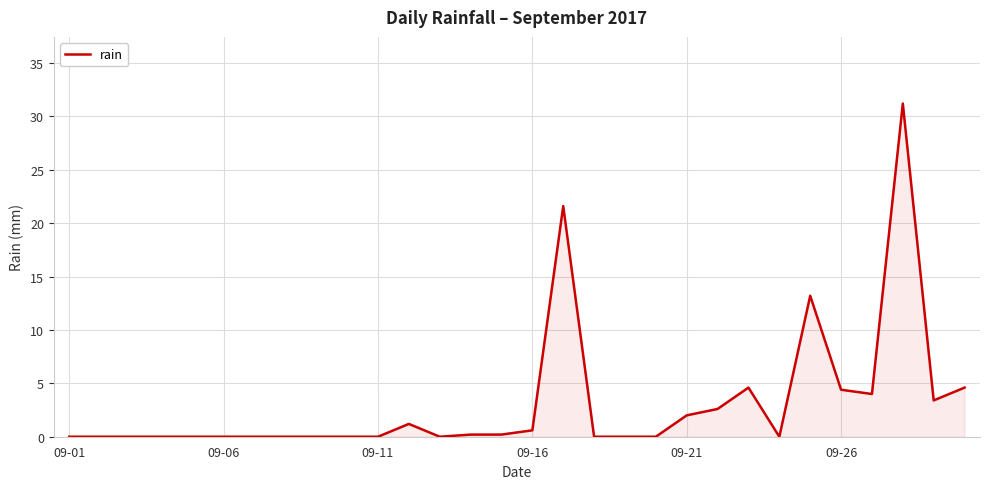

How many categories are shown in the chart?

30